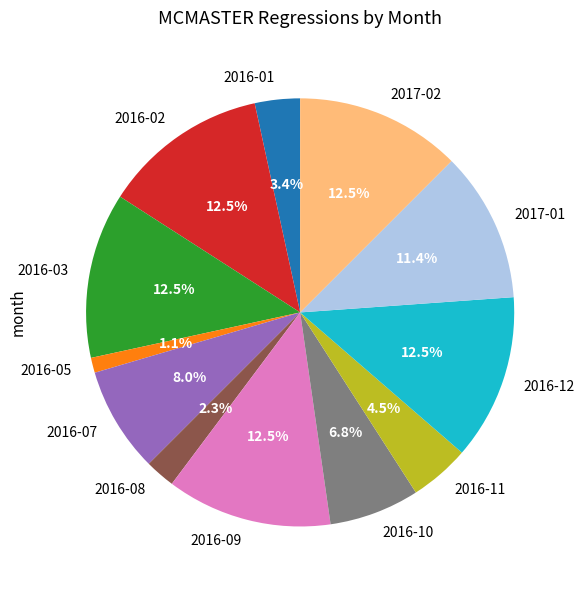

Between 2016-08 and 2016-03, which is larger?

2016-03